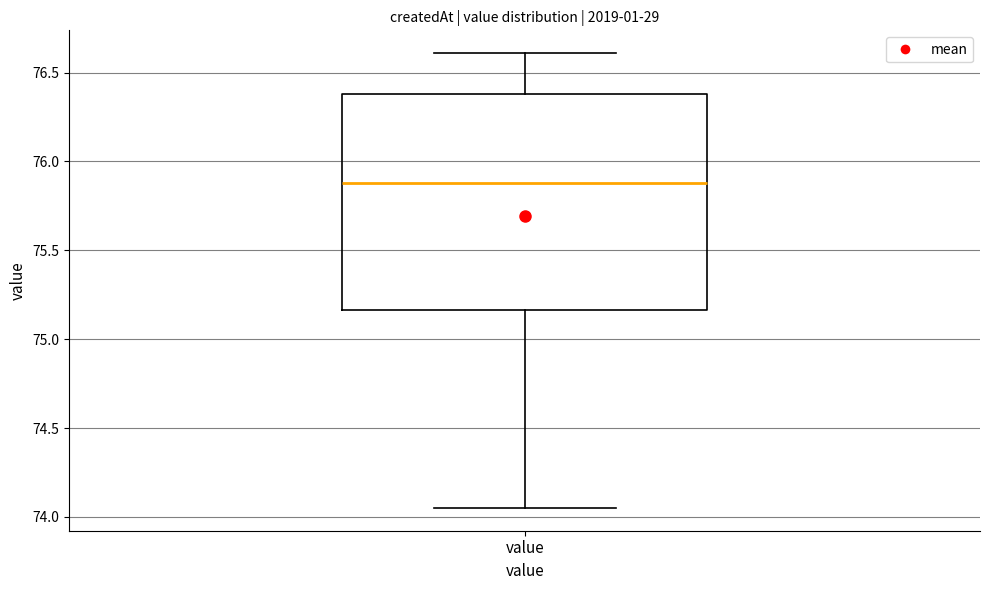

Where is the upper edge of the box for value on the y-axis? The values are not printed on the chart, so give them approximately, as read against the axis.

76.40